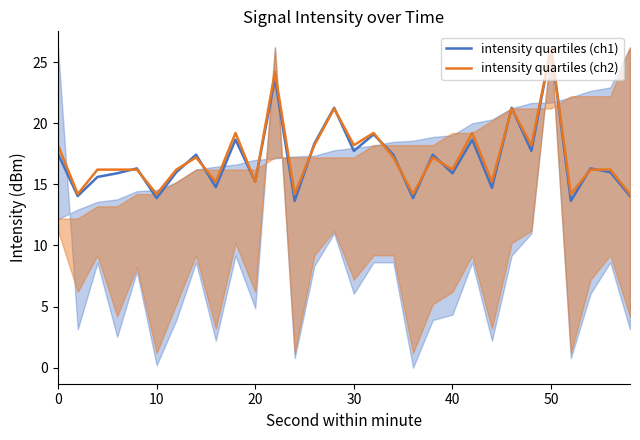

What is the greatest value displayed?

26.2